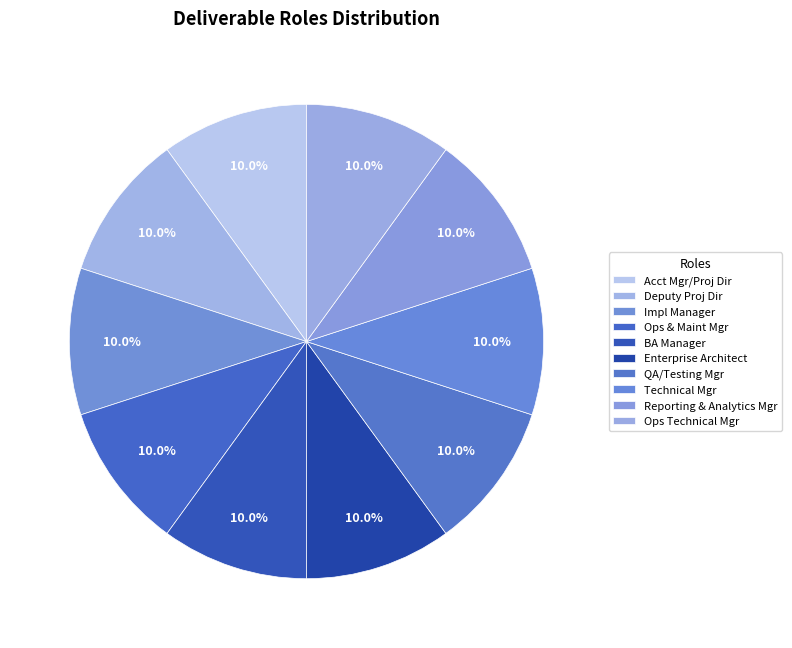

Count the number of slices in the pie.

10